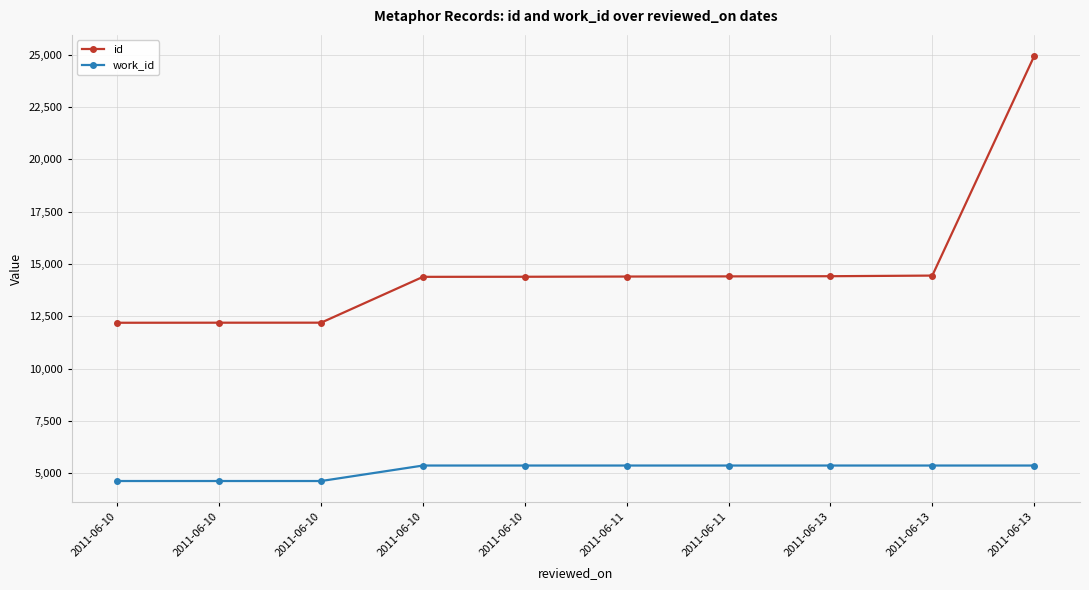

Reading right to left, transcribe all the data shown in this chart.

id: 2011-06-13=24928	2011-06-13=14442	2011-06-13=14412	2011-06-11=14404	2011-06-11=14396	2011-06-10=14386	2011-06-10=14382	2011-06-10=12192	2011-06-10=12191	2011-06-10=12188
work_id: 2011-06-13=5366	2011-06-13=5366	2011-06-13=5366	2011-06-11=5366	2011-06-11=5366	2011-06-10=5366	2011-06-10=5366	2011-06-10=4626	2011-06-10=4626	2011-06-10=4626